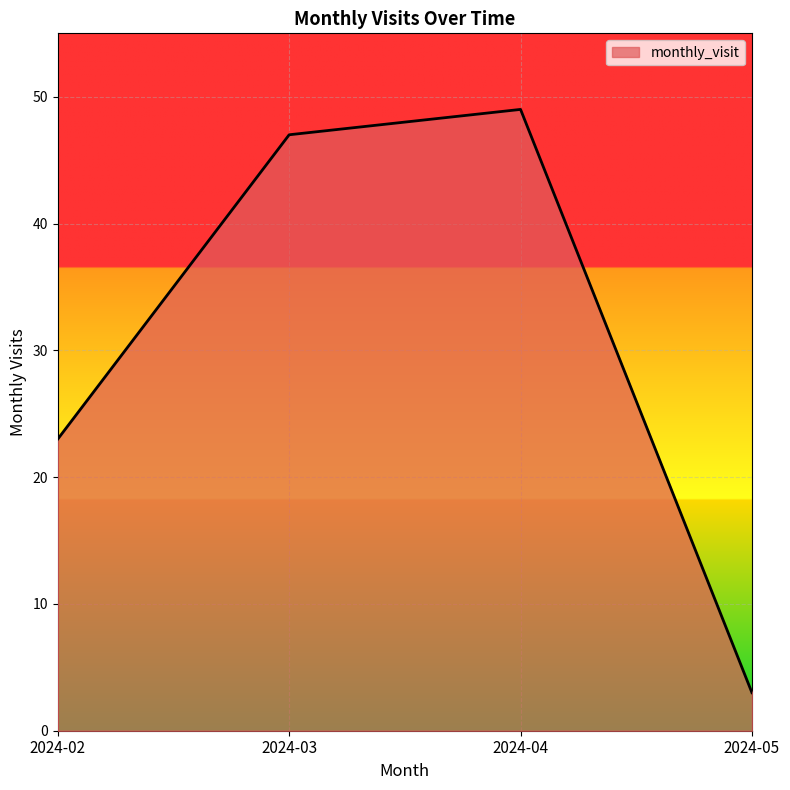

True or false: the data shows 18 at 2024-04.

False